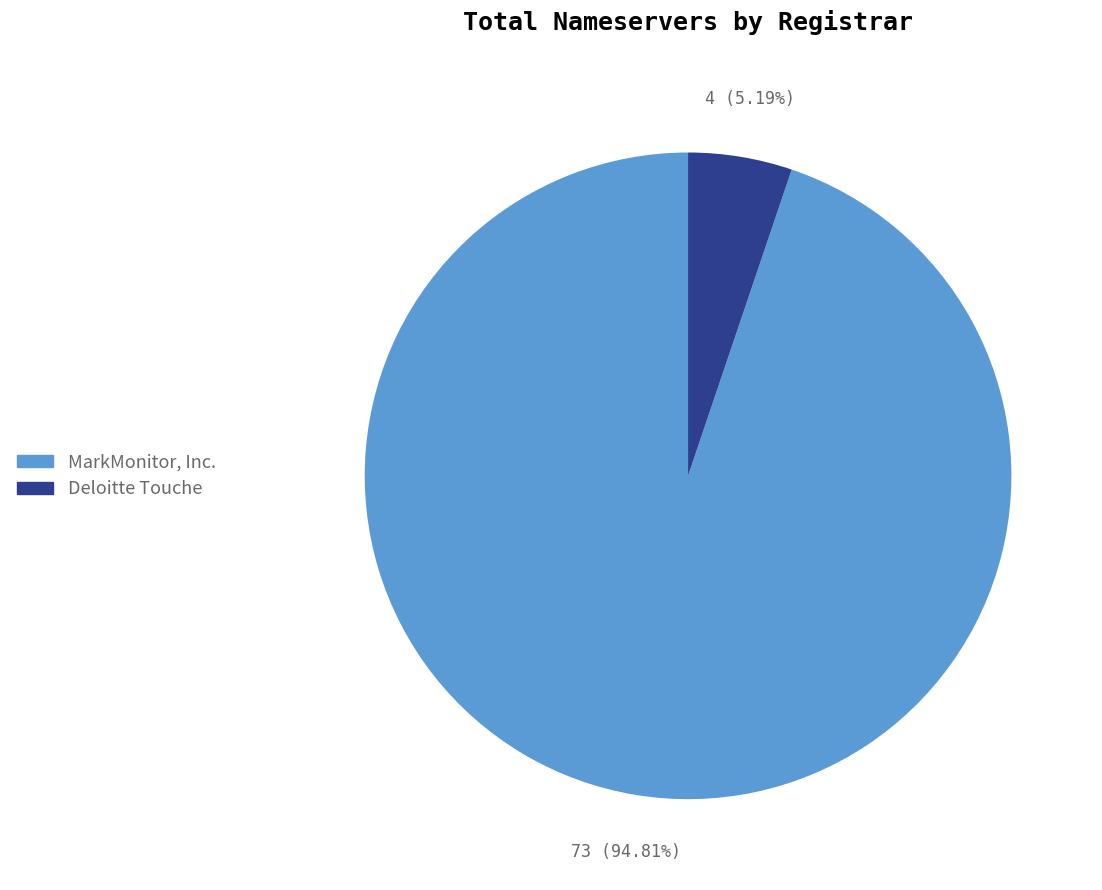

Approximately how many times larger is the value at Deloitte Touche compared to MarkMonitor, Inc.?

0.1